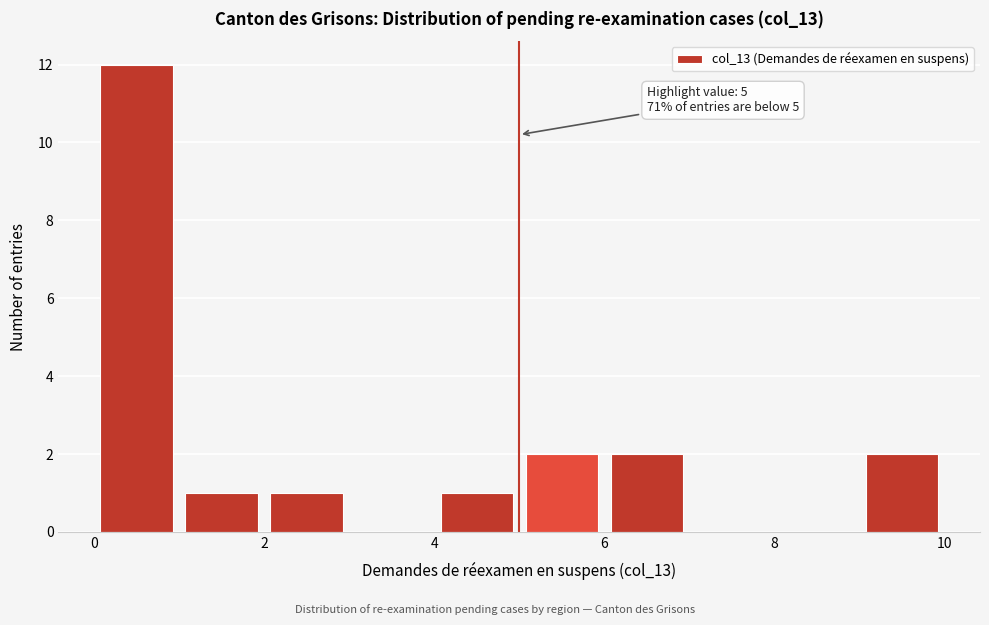

Which range on the x-axis has the tallest bar?

0 to 1